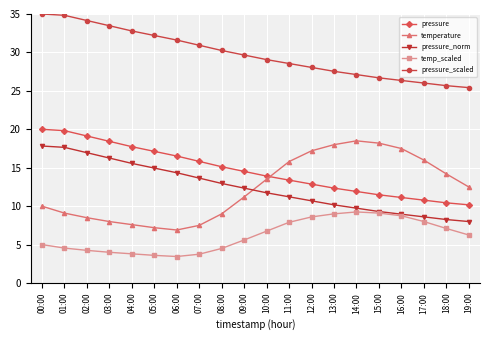

What is the label of the 14th point from the right?

06:00